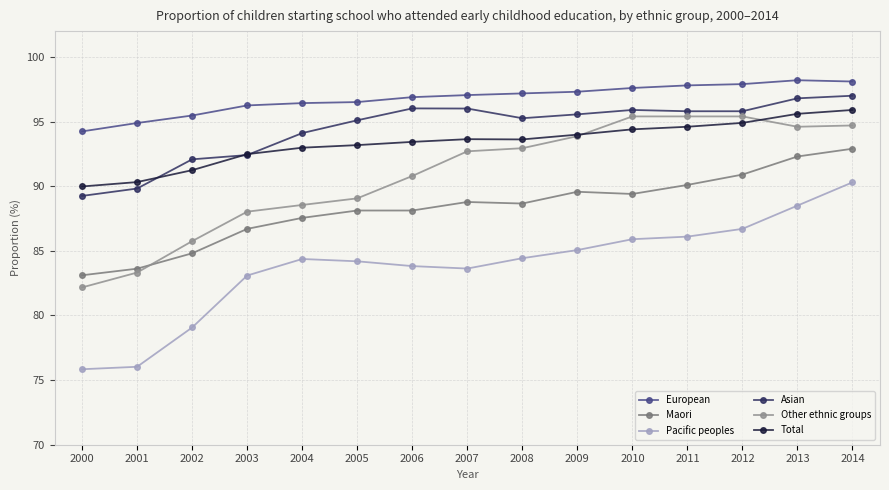

True or false: Maori and European intersect in this chart.

False